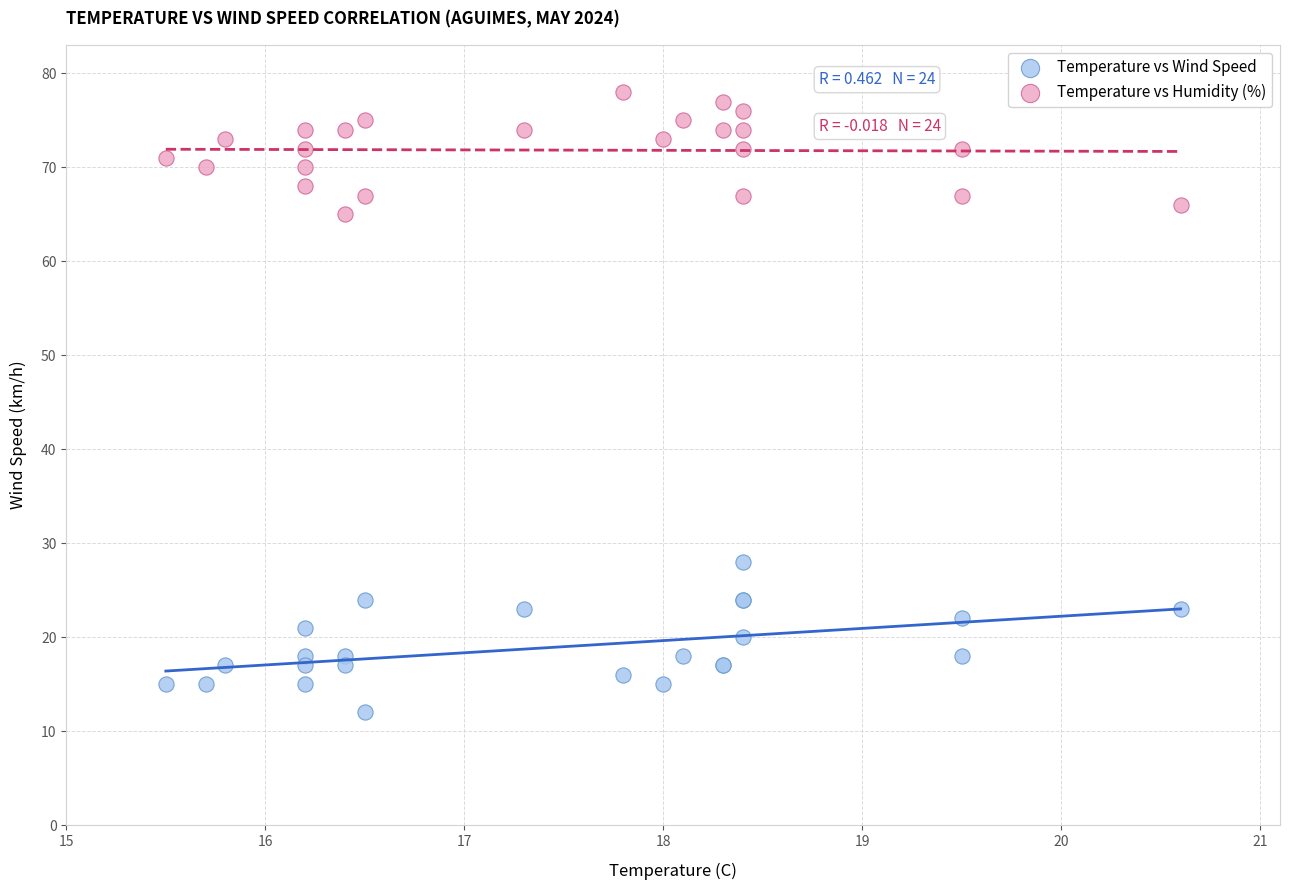

Across all series, what Y value is closest to 45?

28